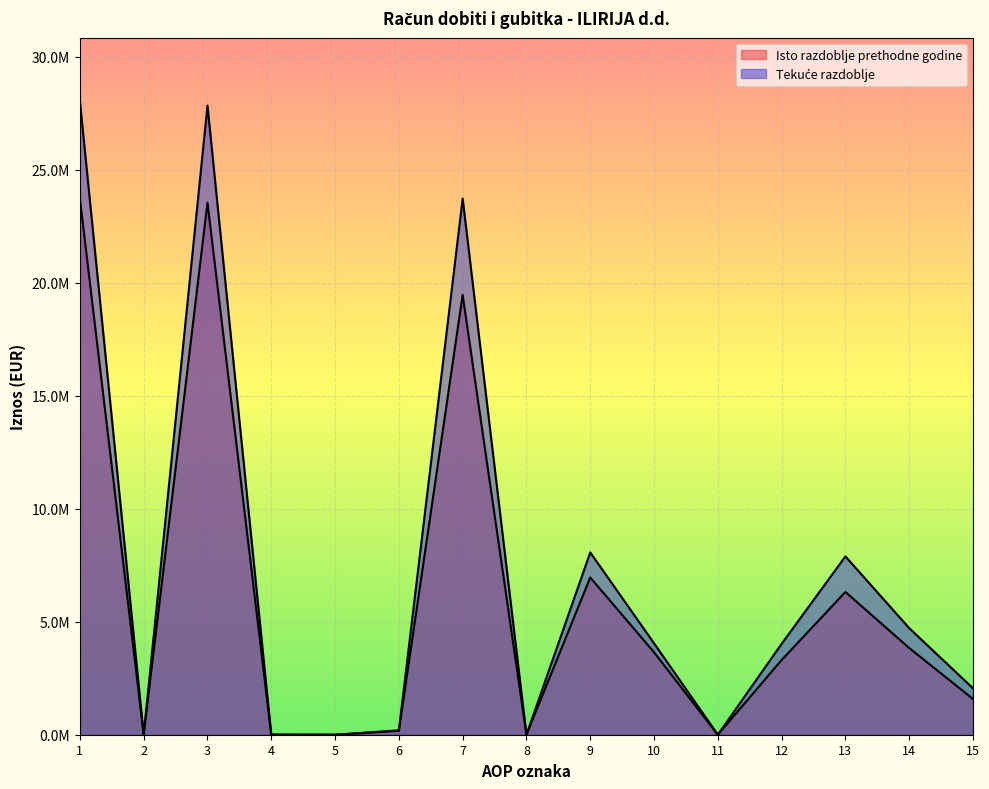

Does the chart display data point markers on the line(s)?

No